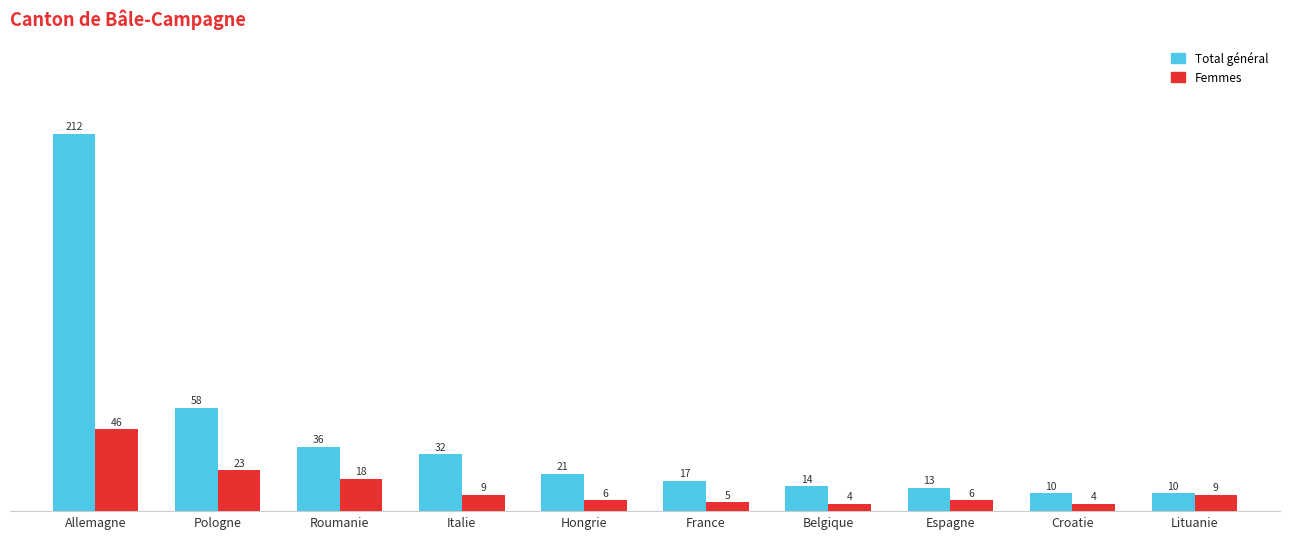

Count the number of data series in this chart.

2